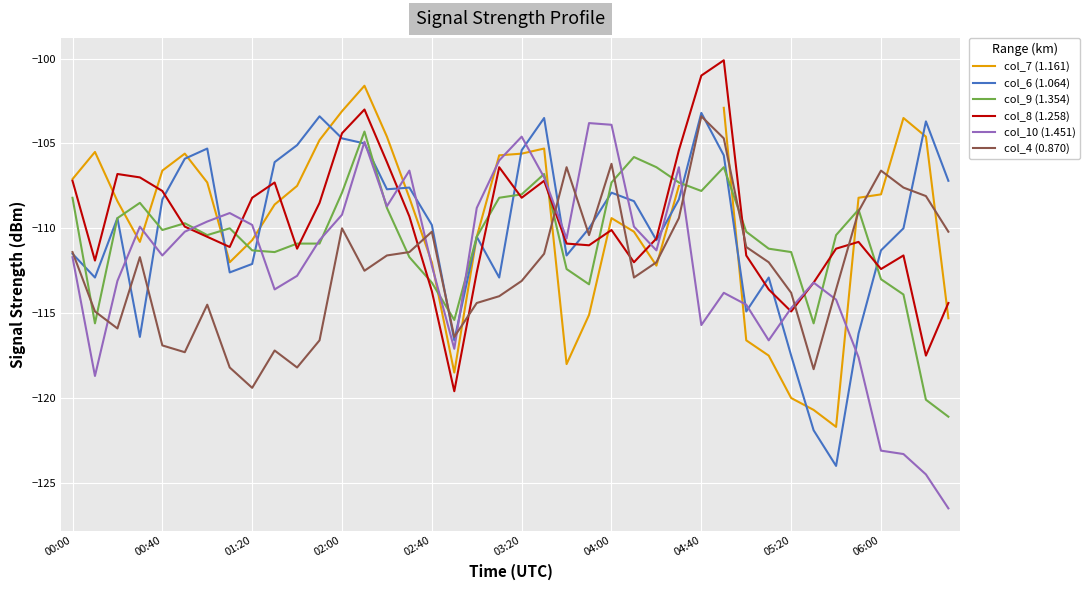

What is the difference between the maximum and minimum values in the col_9 (1.354) series?

16.8